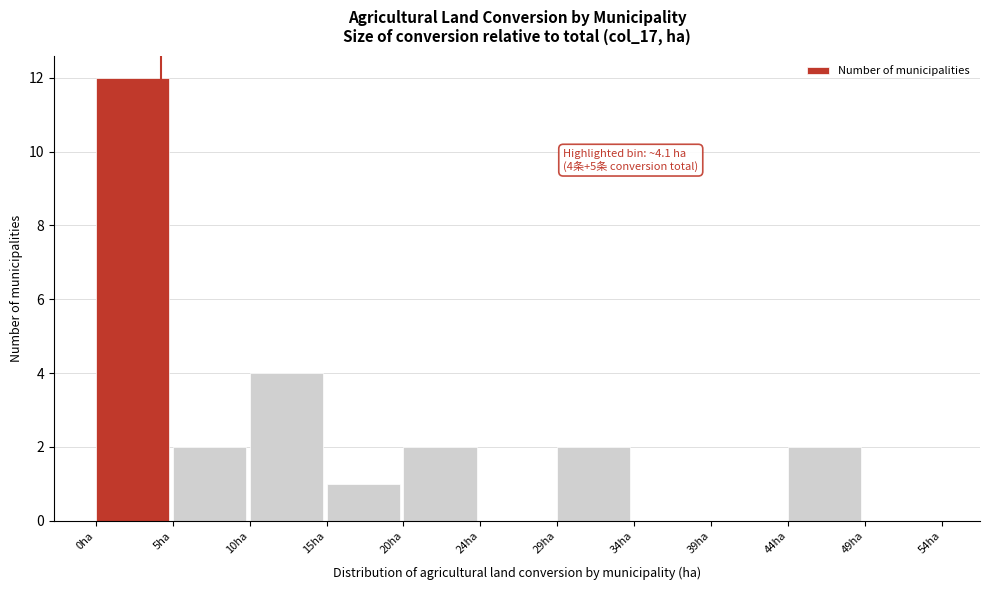

Which range on the x-axis has the tallest bar?

0.0 to 5.0